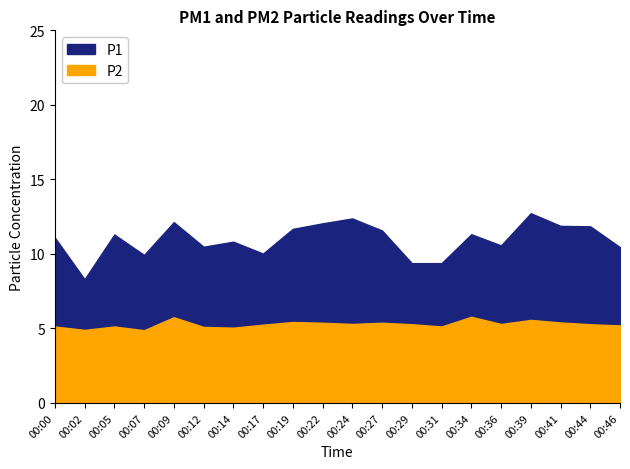

What is the sum of all P1 values?

219.3